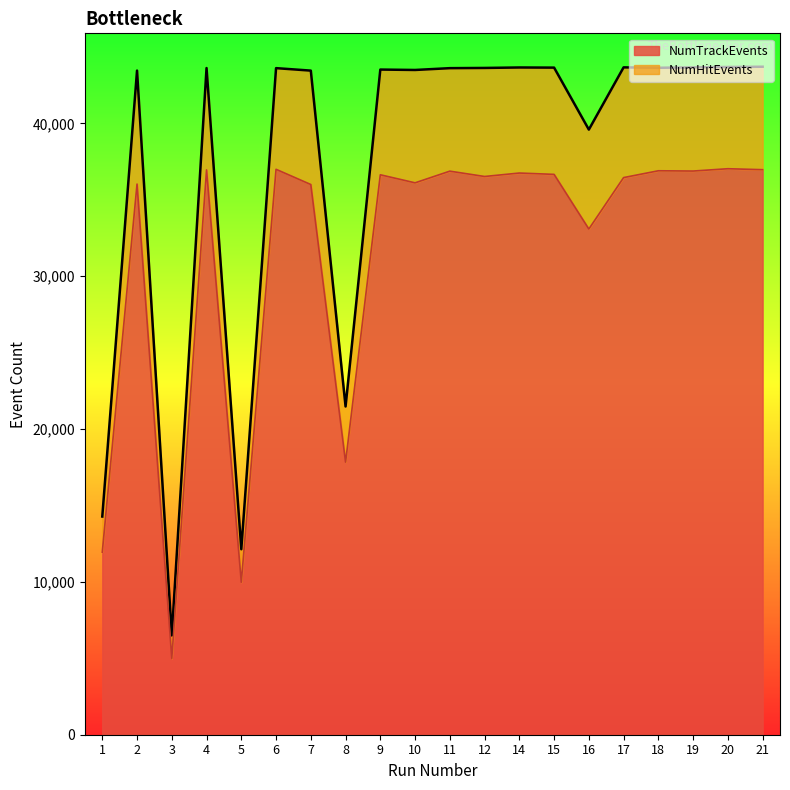

How many data points in NumTrackEvents are less than 36634?

10